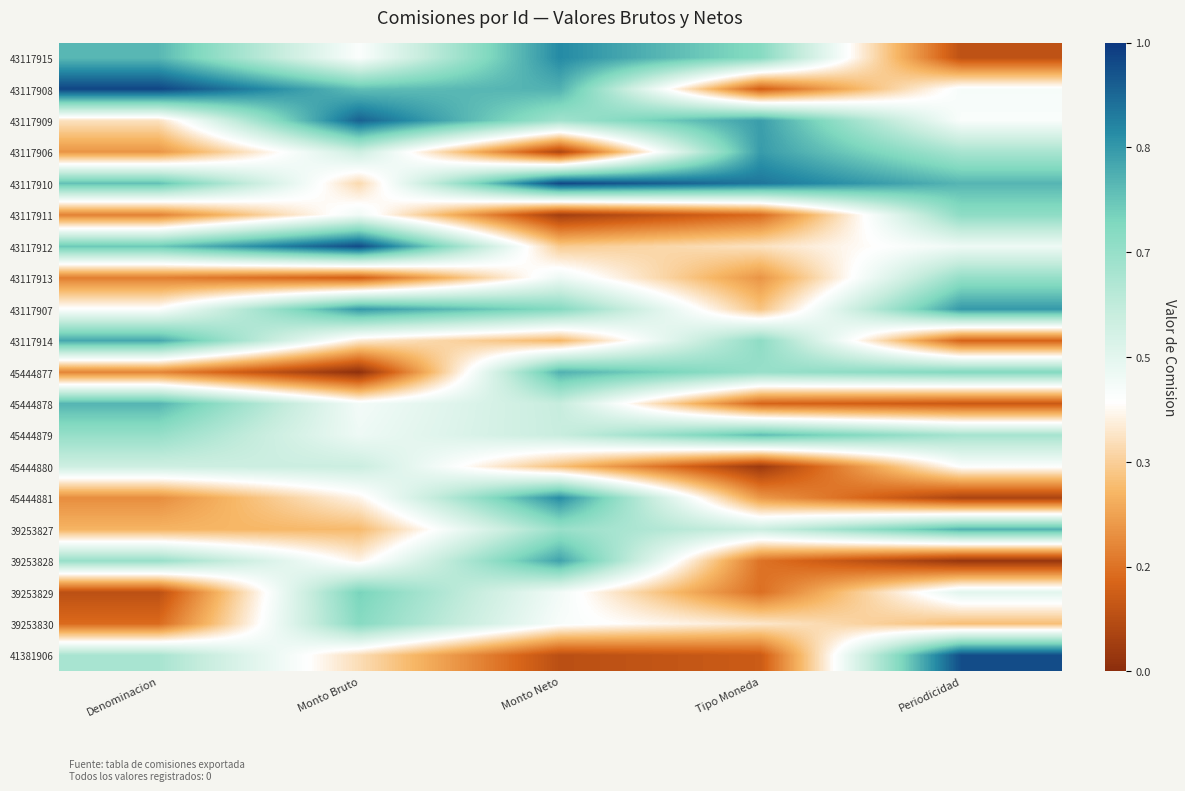

At which category is the sum across all series the highest?

Monto Neto